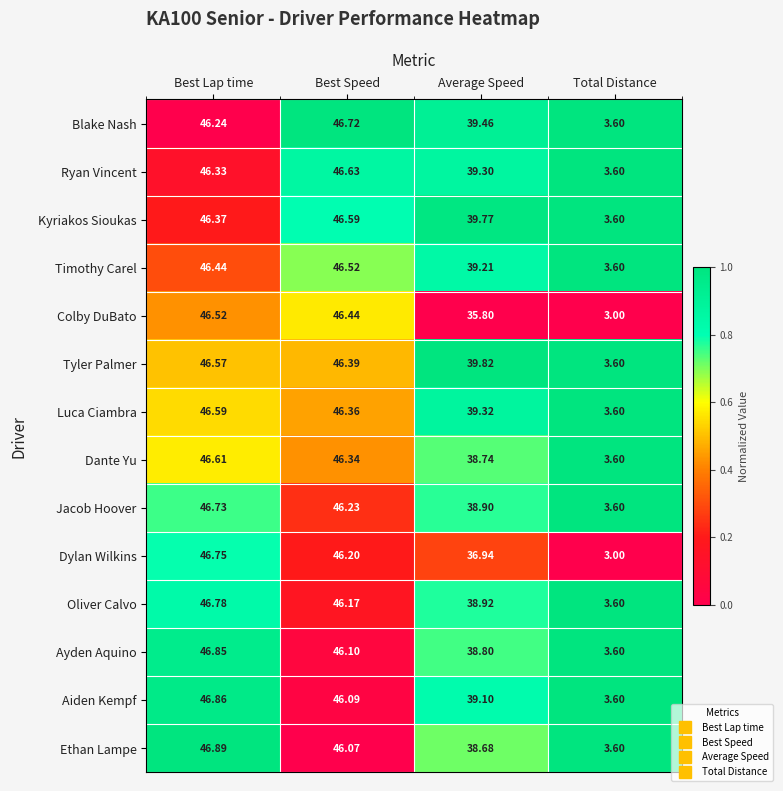

Which category has the lowest value in the Kyriakos Sioukas series?

Total Distance